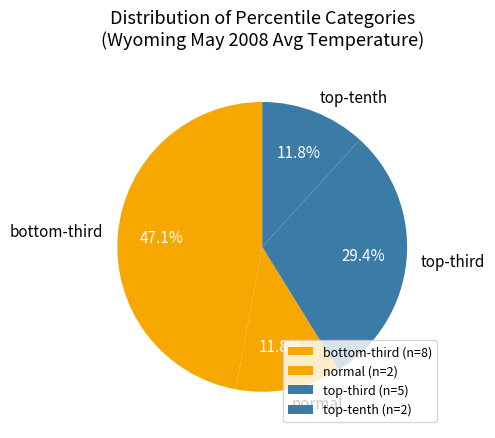

Does normal represent more than half of the total?

No